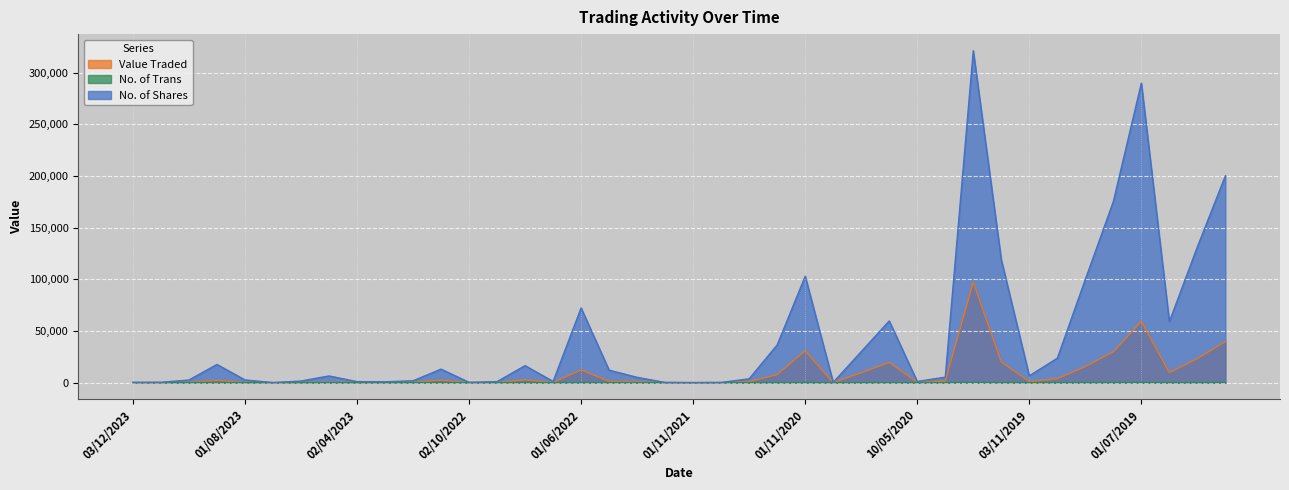

Which series has the largest range (max minus min)?

No. of Shares